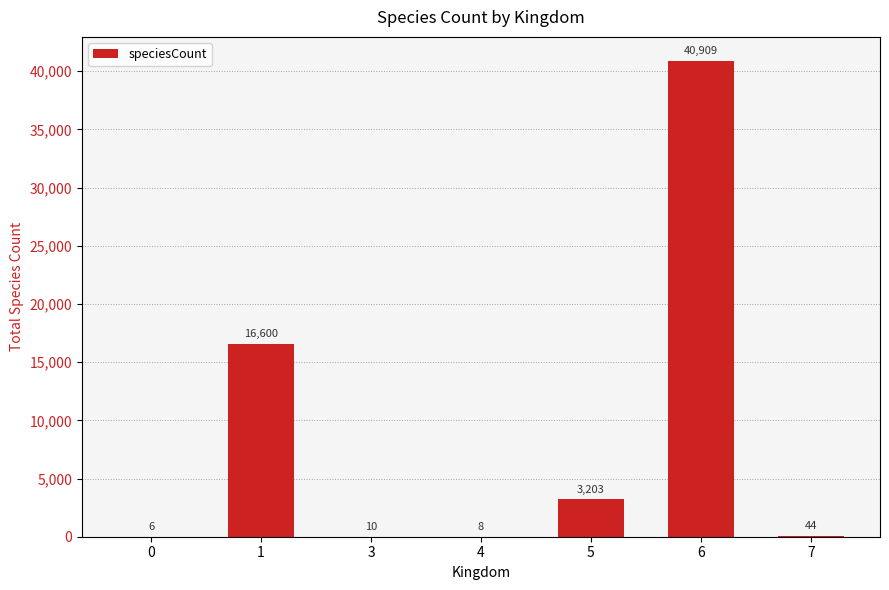

Which label corresponds to the largest value in the chart?

6